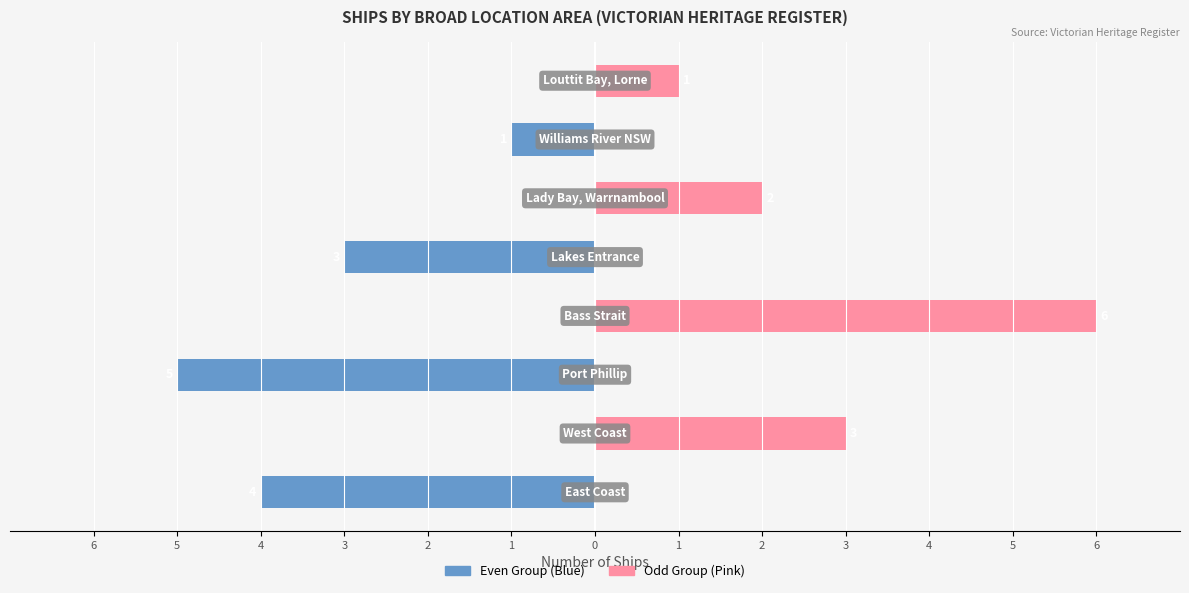

Rank the series by their average value, from highest to lowest.

Odd Group, Even Group